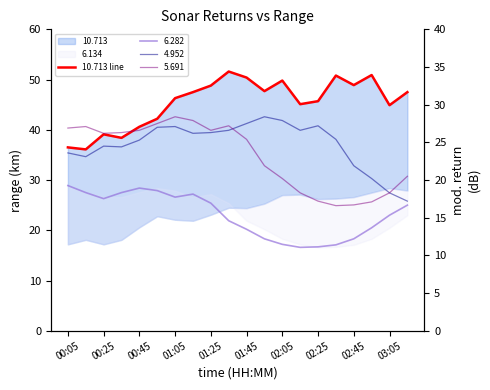

Reading right to left, list all the values displayed in this chart.

47.5	44.9	50.9	48.9	50.8	45.7	45.1	49.8	47.7	50.4	51.6	48.8	47.5	46.3	42.2	40.6	38.4	39.1	36.1	36.5